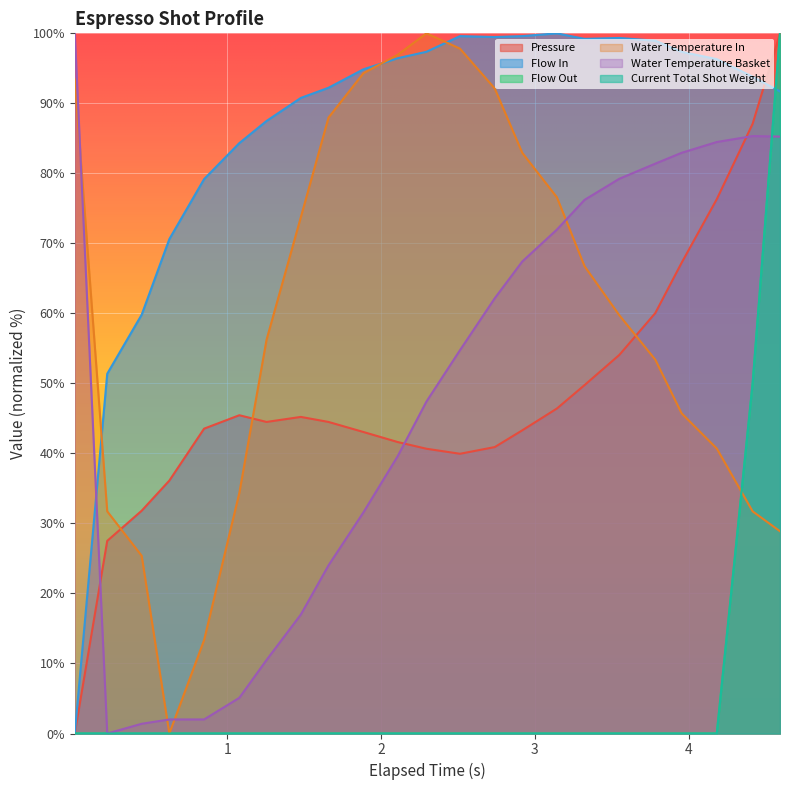

How many series are shown in this chart?

6